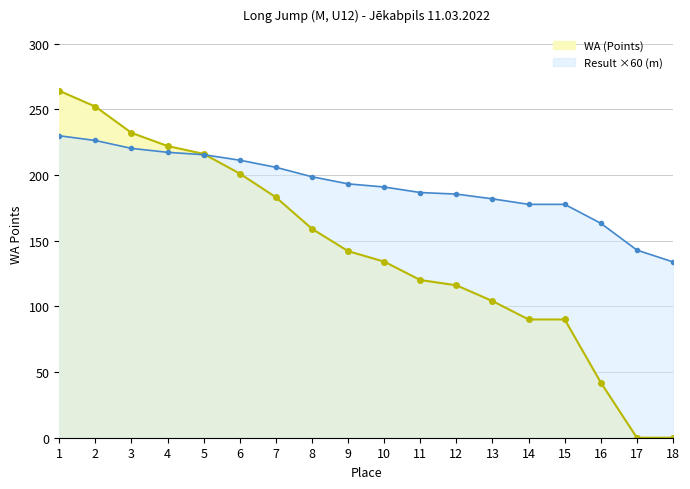

Is the value of Result (m) at 7 greater than the value of WA (Points) at 14?

Yes